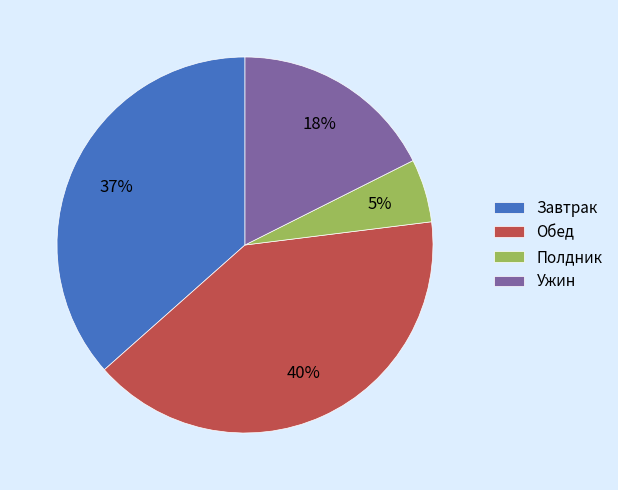

Is the sum of Полдник and Обед greater than half?

No